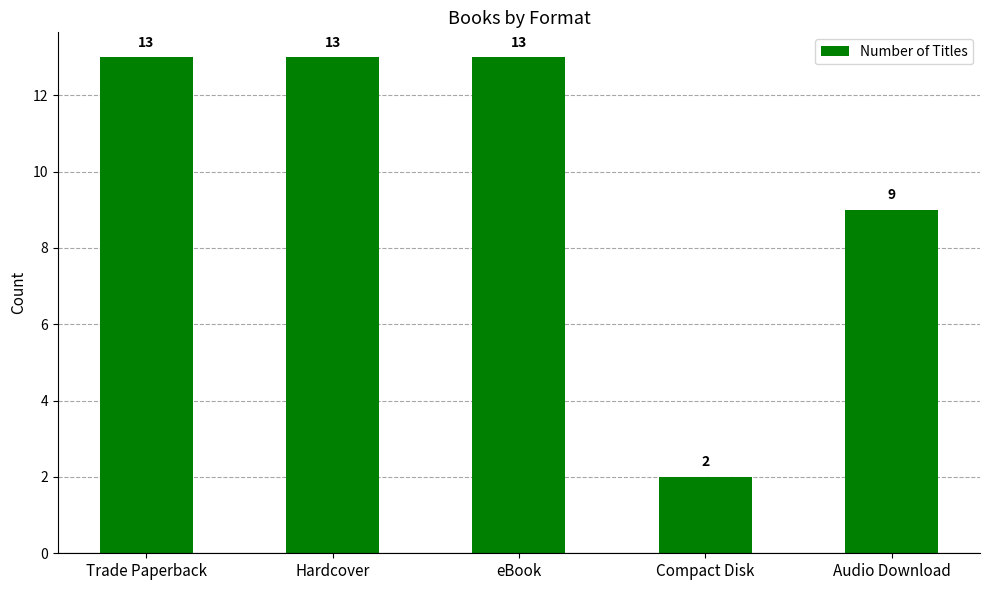

What is the difference between the maximum and minimum values?

11